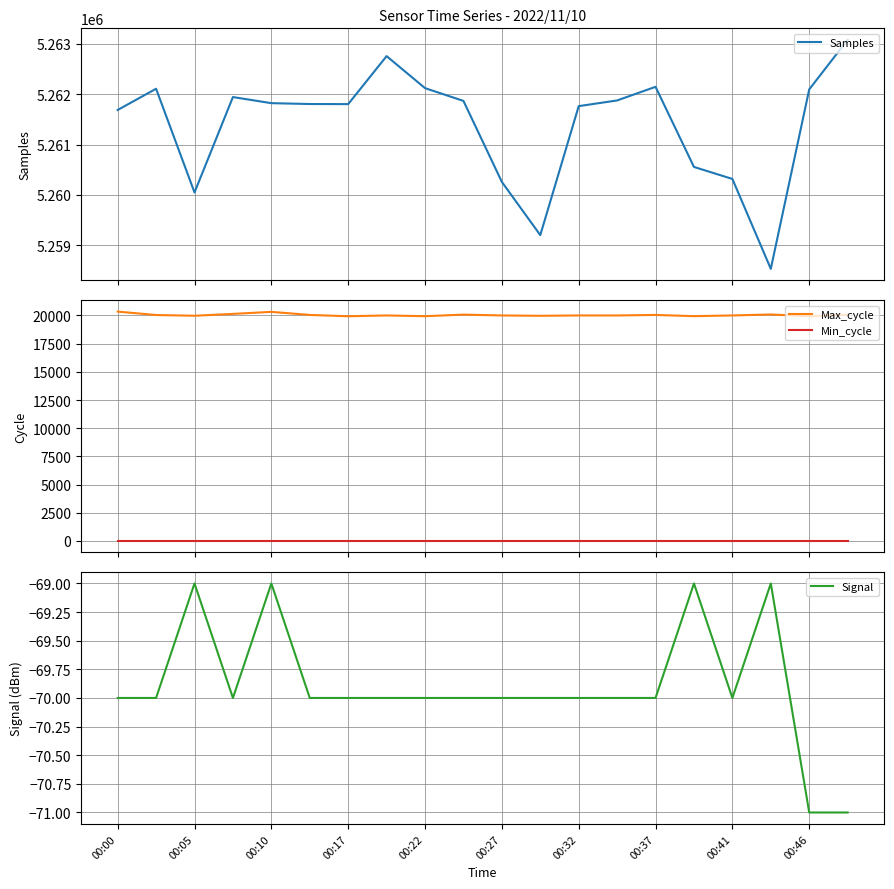

True or false: Max_cycle and Samples cross at least once.

False